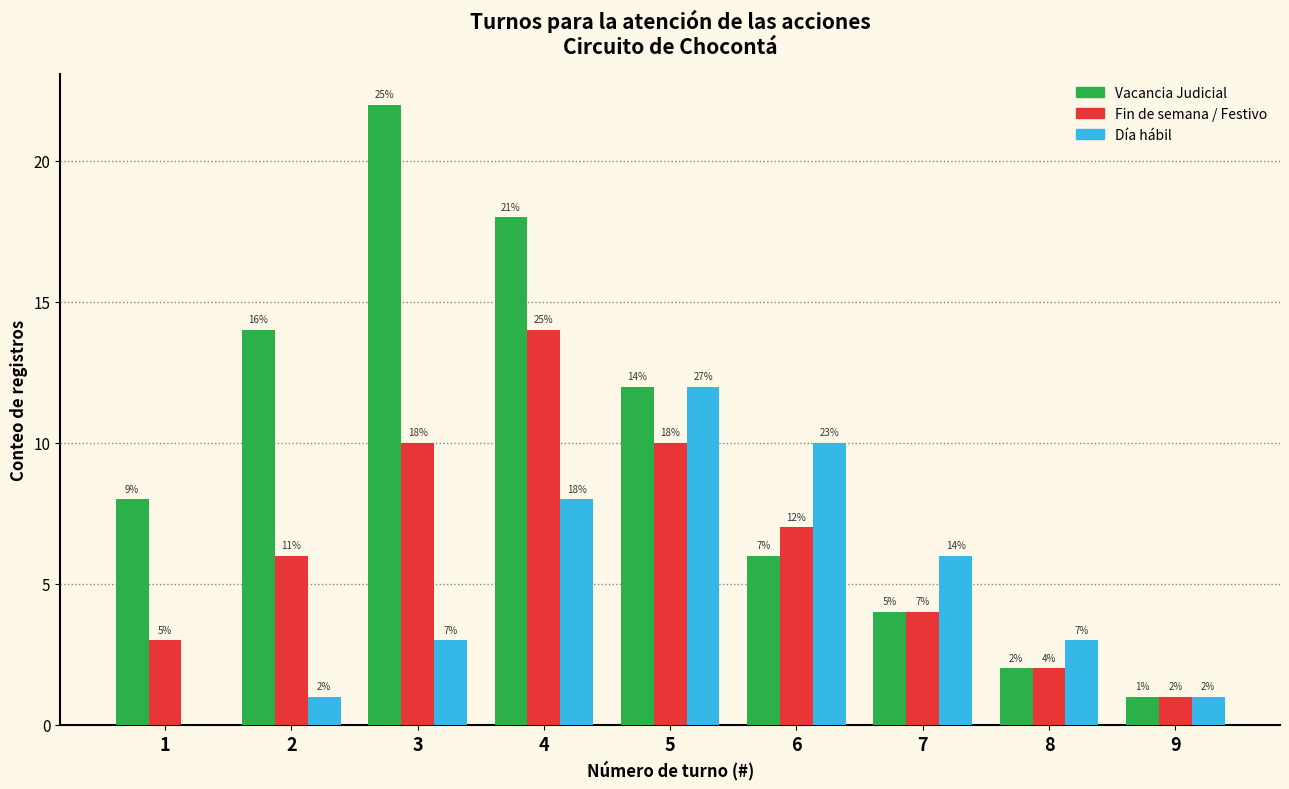

Is it true that Día hábil equals 1 at 2?

True